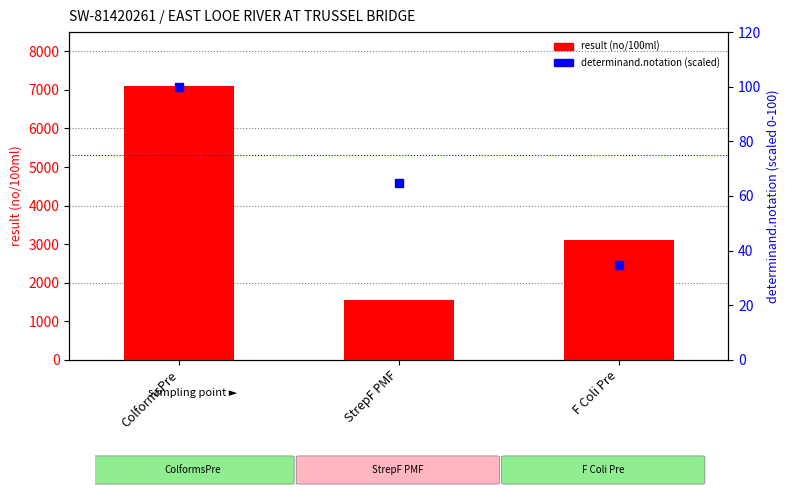

At which category is the sum across all series the highest?

ColformsPre